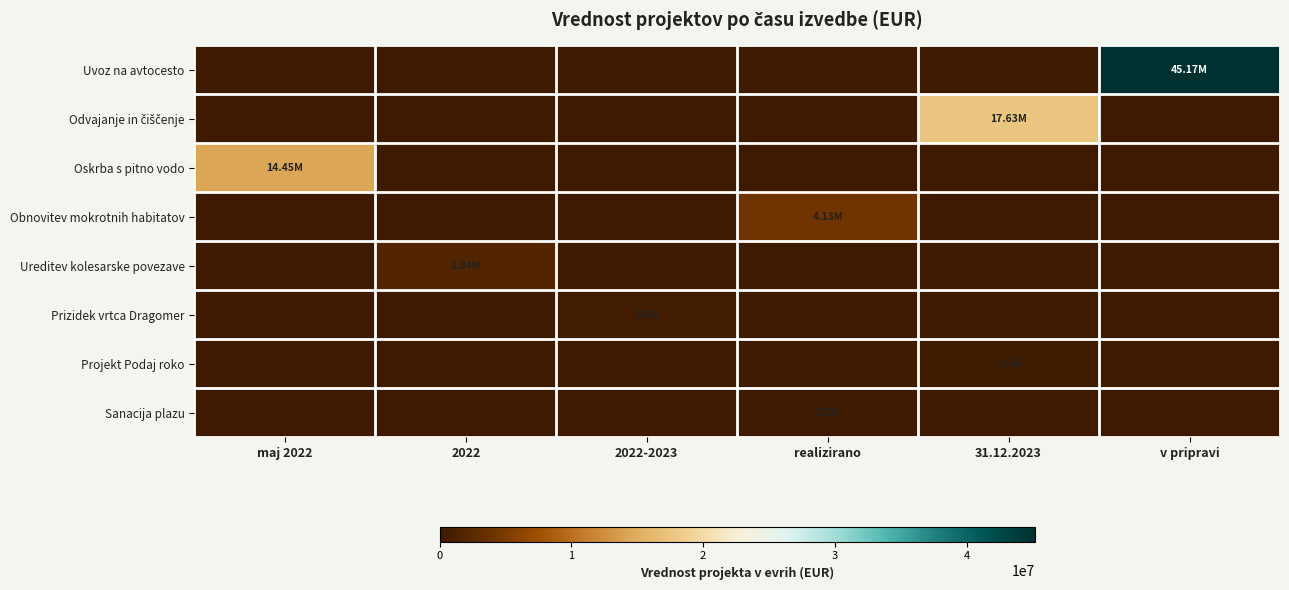

Which series has the largest range (max minus min)?

Uvoz na avtocesto